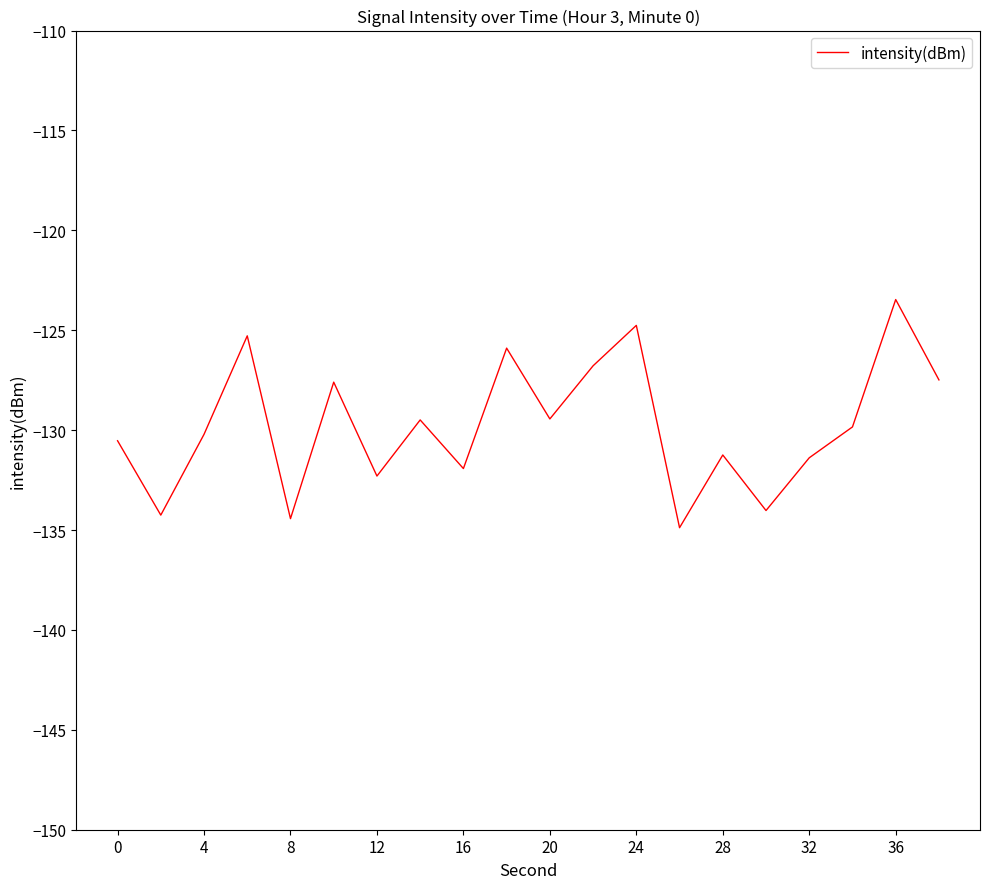

What is the minimum value shown in the chart?

-134.9